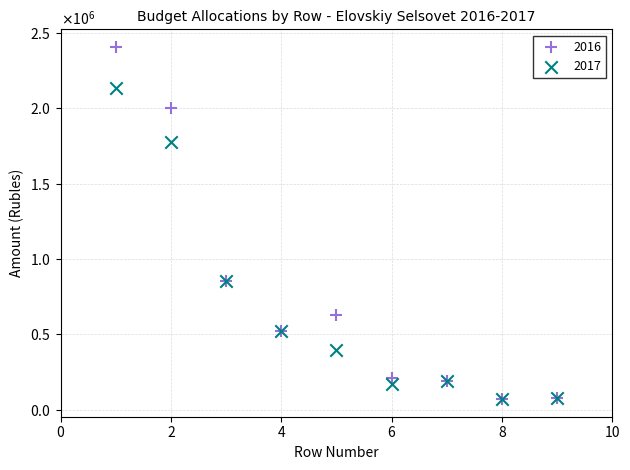

What are all the series names shown in the legend?

2016, 2017